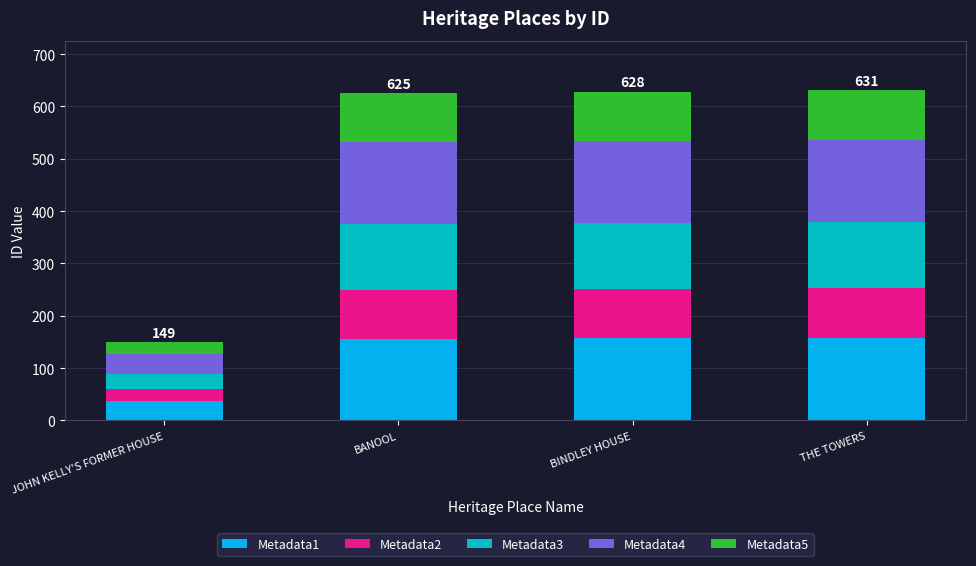

What is the highest value of the Metadata1 series?

157.8